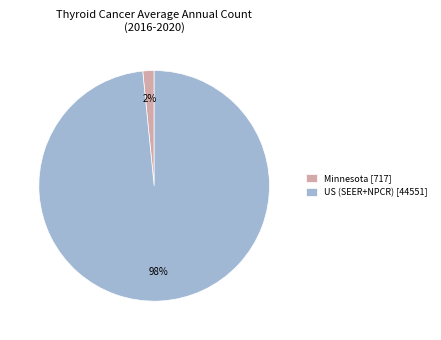

What percentage is the Minnesota [717] slice, to the nearest percent?

2%